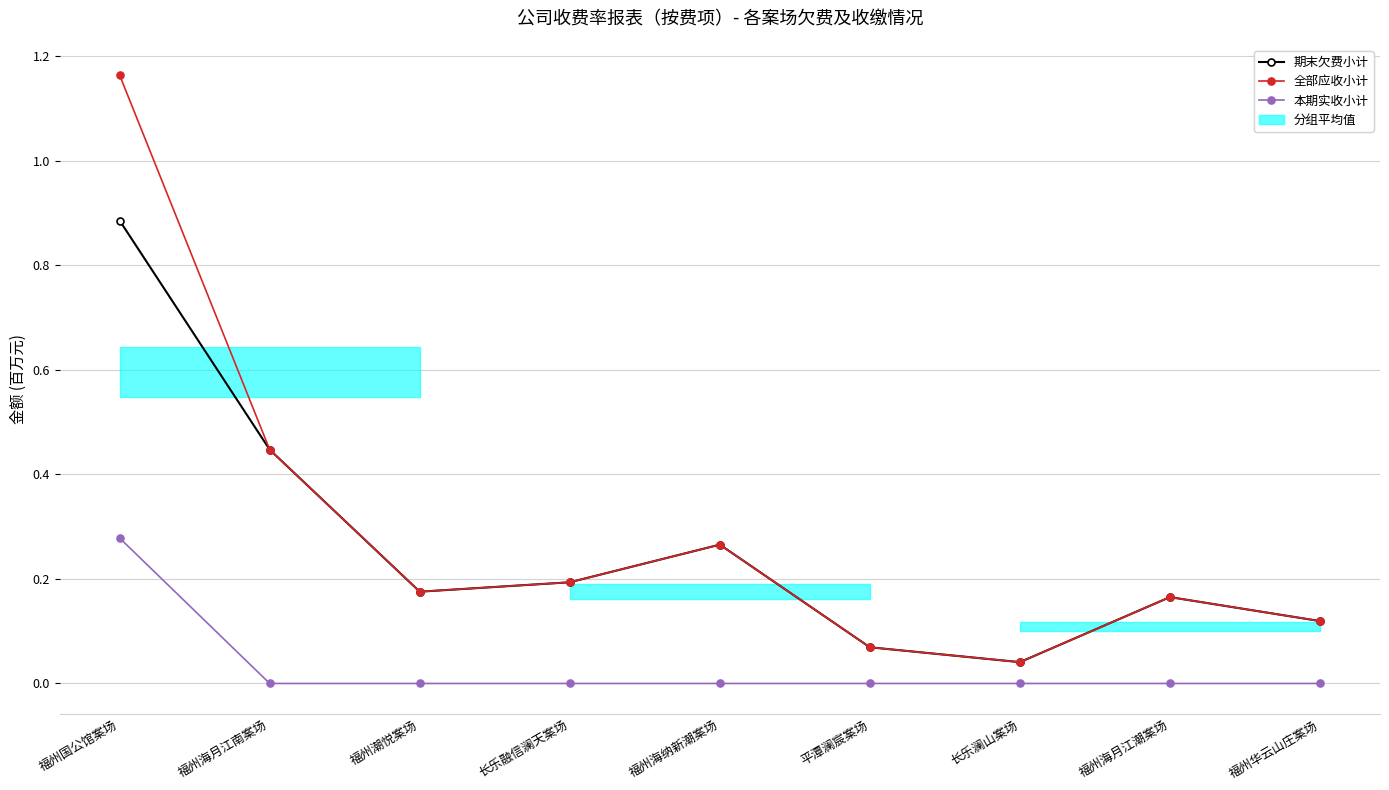

Rank the series by their maximum value, from highest to lowest.

全部应收小计, 期末欠费小计, 本期实收小计